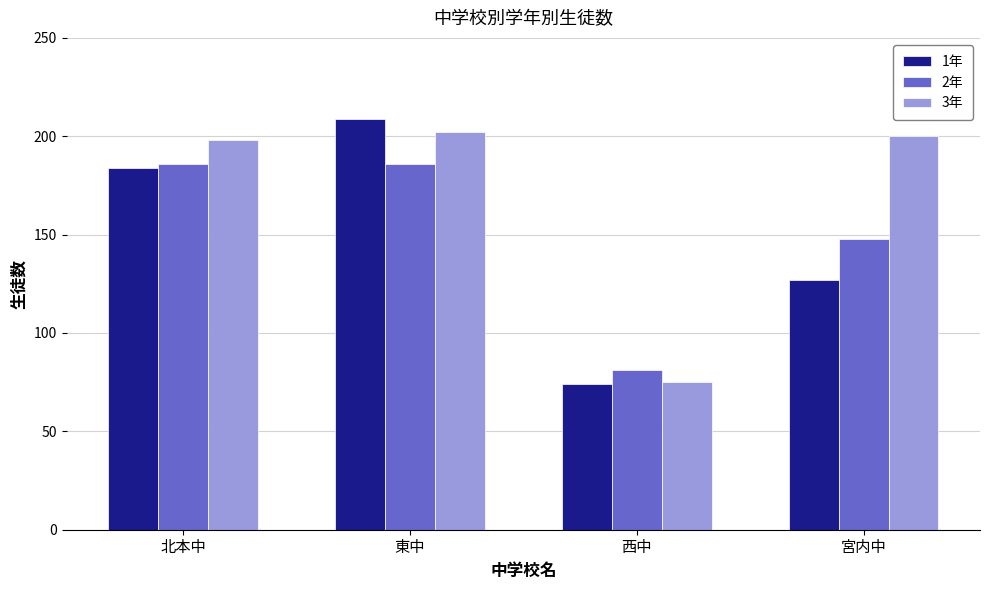

How many series are shown in this chart?

3